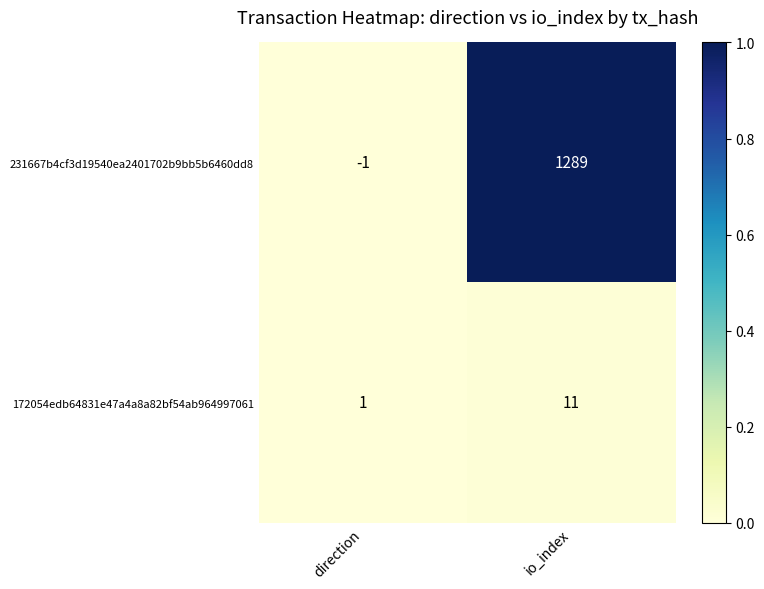

What is the difference between the maximum and minimum values in the 172054edb64831e47a4a8a82bf54ab964997061 series?

10